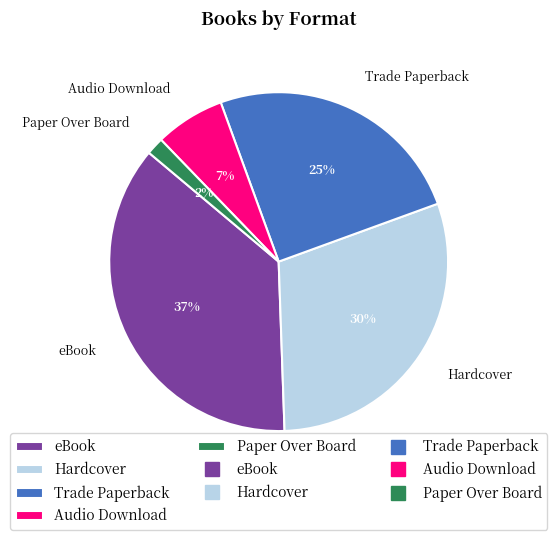

Which category has the smallest portion of the pie?

Paper Over Board